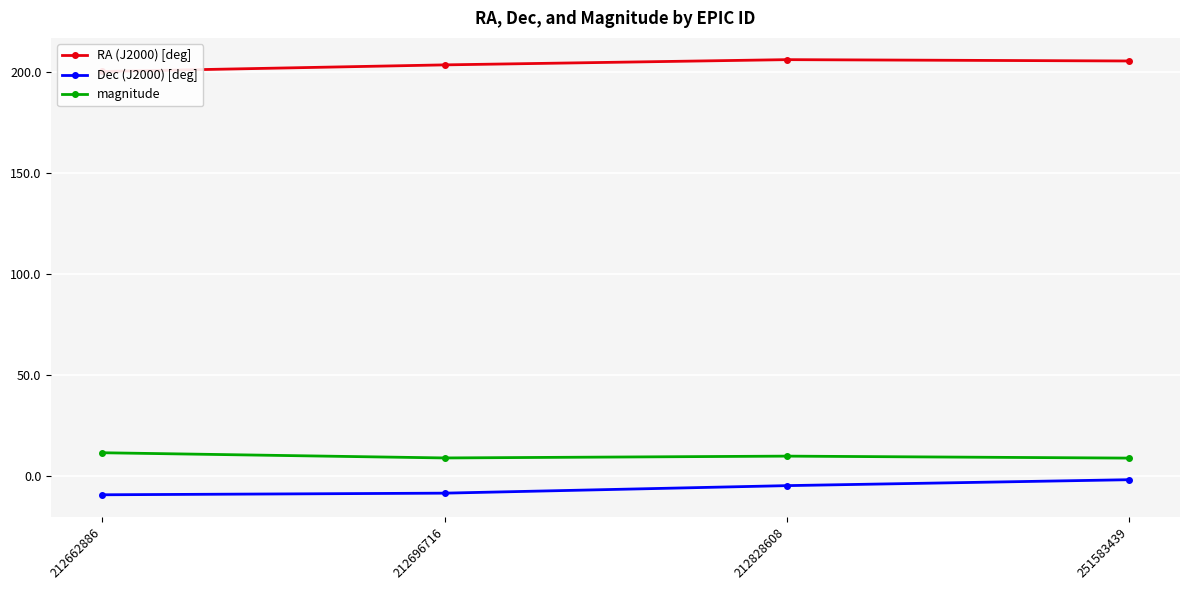

List the series in order of their peak value, highest first.

RA (J2000) [deg], magnitude, Dec (J2000) [deg]